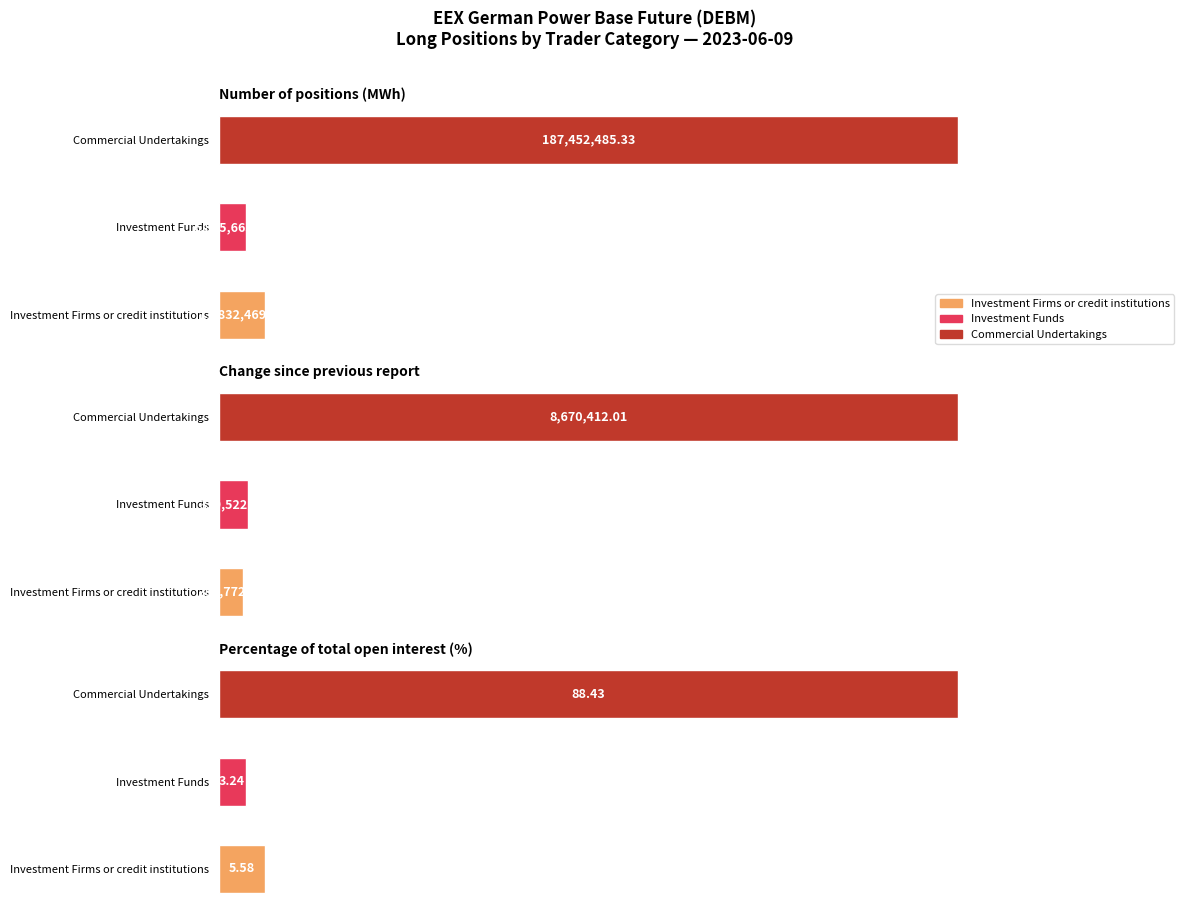

What is the total value across all series at Percentage of total open interest (%)?

97.2